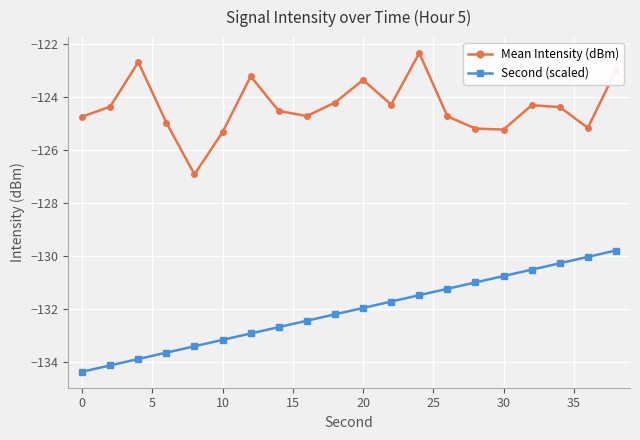

How many data points in Mean Intensity (dBm) are less than -124?

15